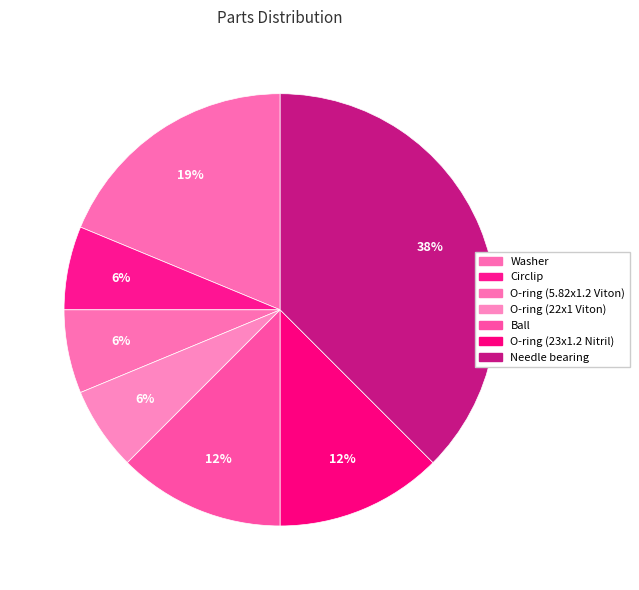

Is Ball the majority of the pie?

No